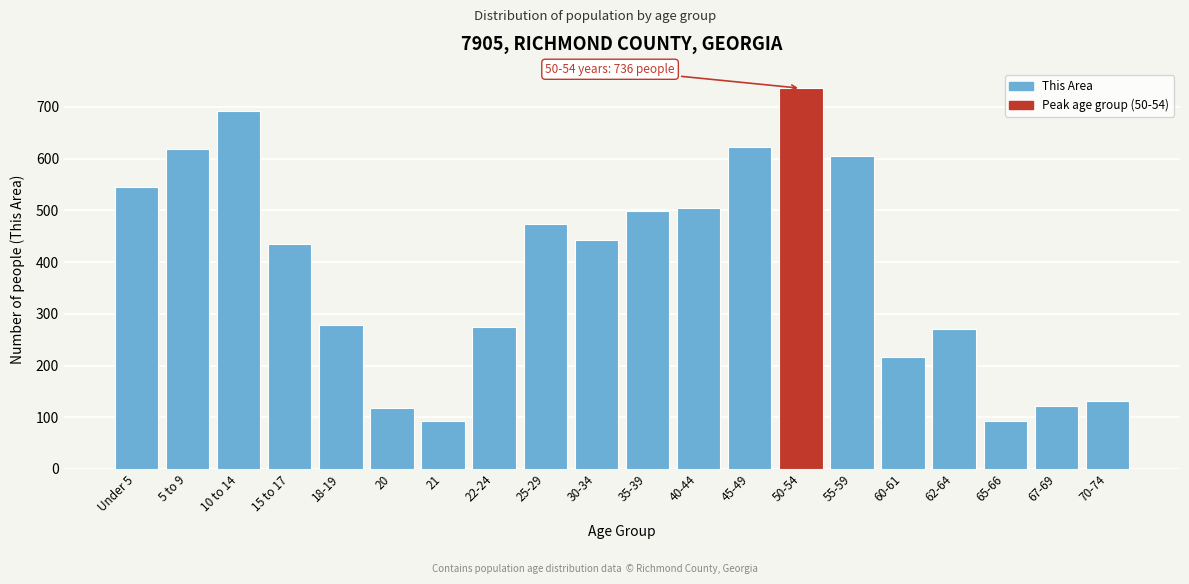

Between 65-66 and 67-69, which is larger?

67-69